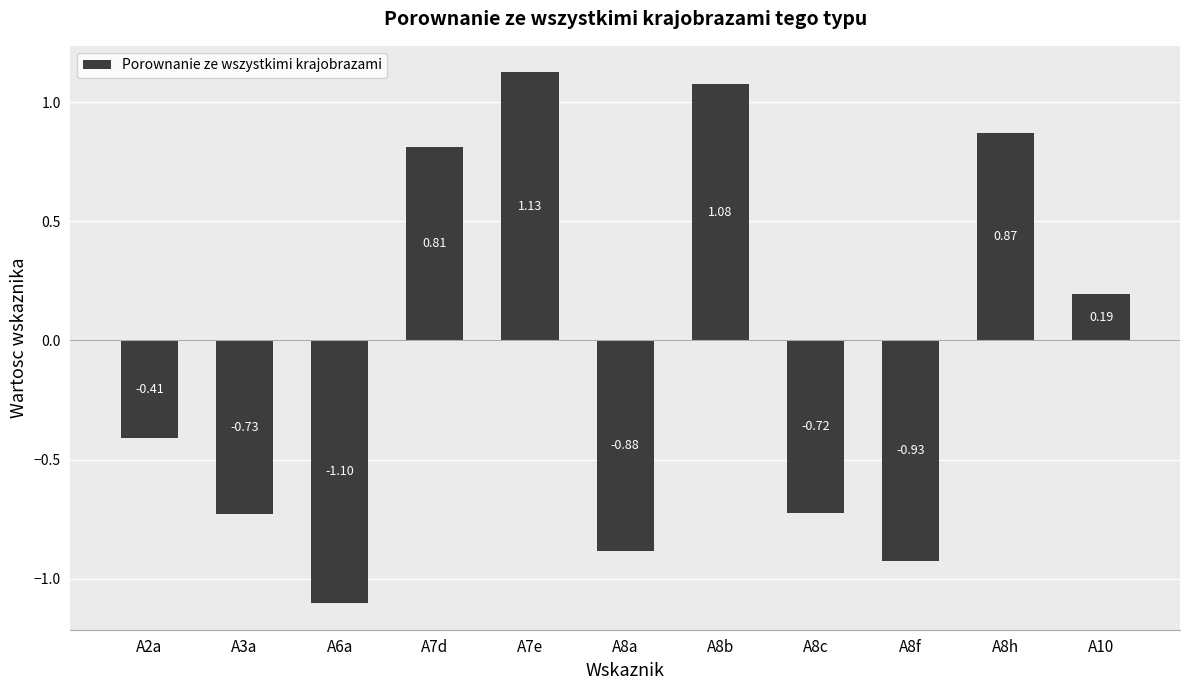

At which label does the data first exceed 0?

A7d